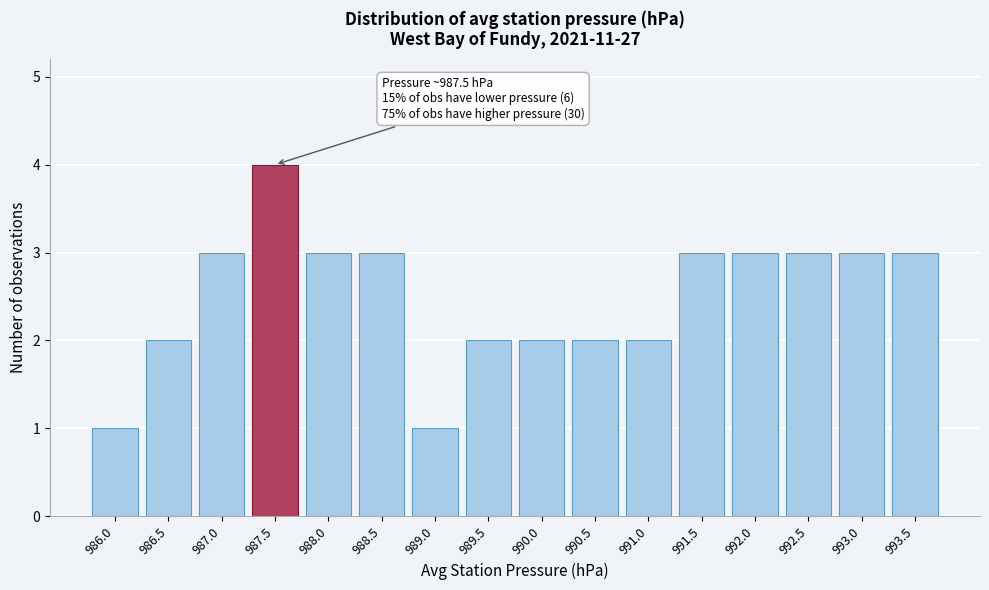

Reading left to right, transcribe all the data shown in this chart.

1	2	3	4	3	3	1	2	2	2	2	3	3	3	3	3